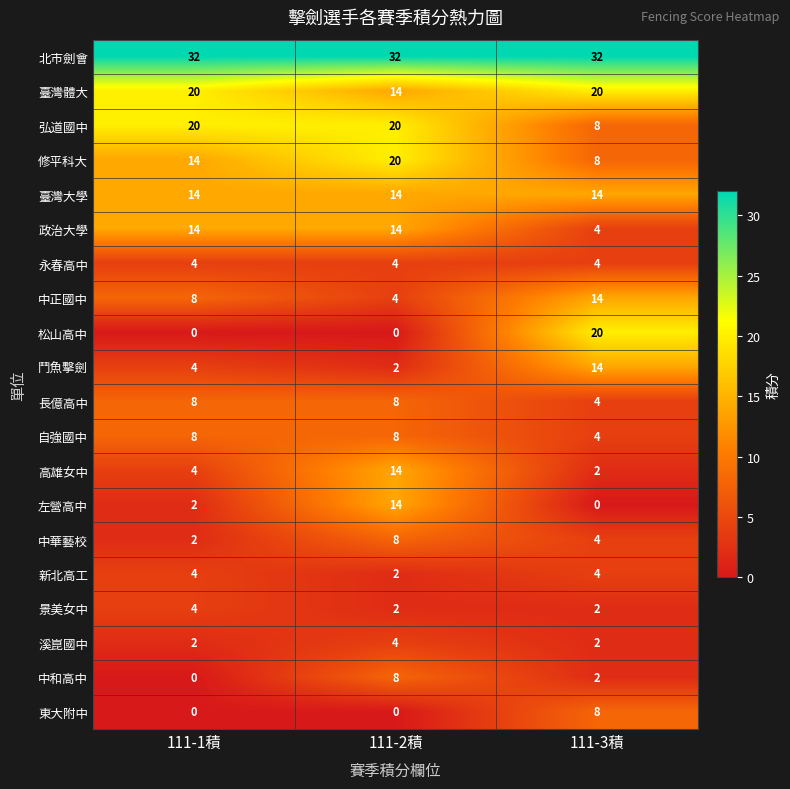

How many categories are shown in the chart?

3